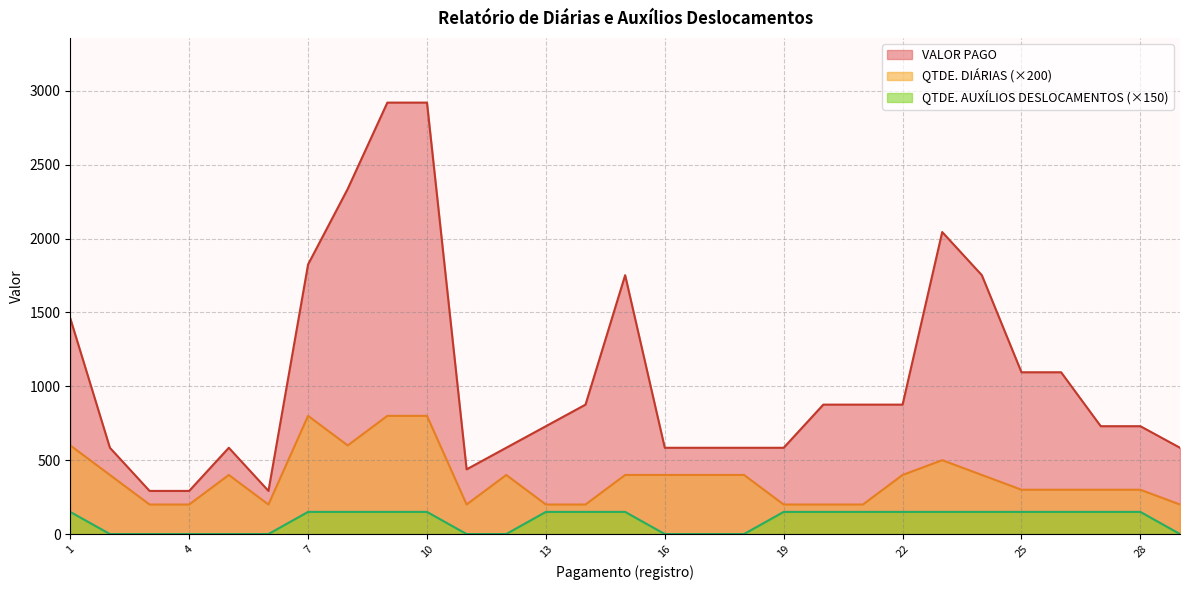

The value of QTDE. AUXÍLIOS DESLOCAMENTOS at 22 is 150. True or false?

True